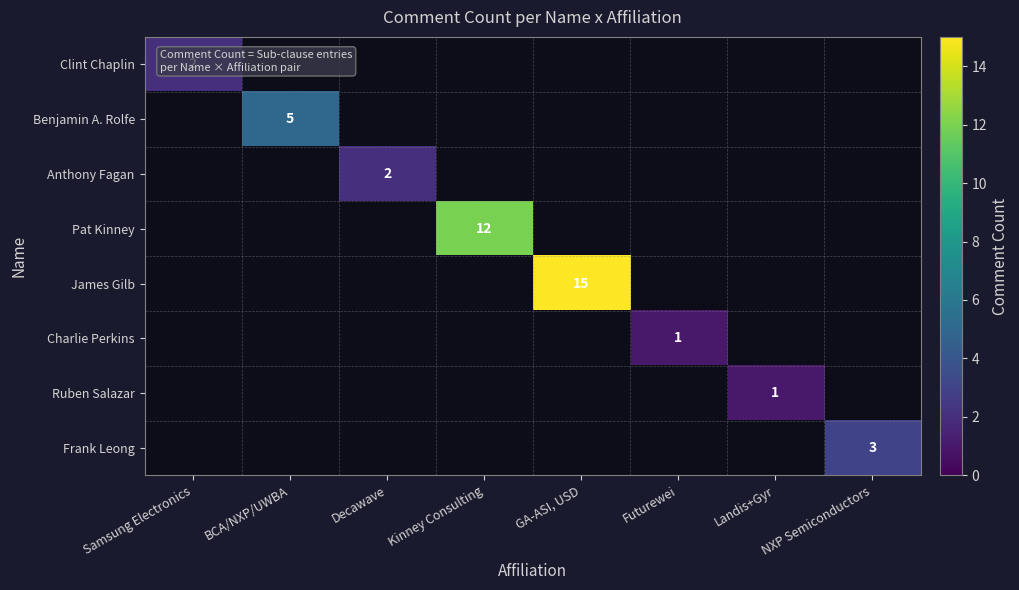

Which series has the widest spread of values?

Clint Chaplin